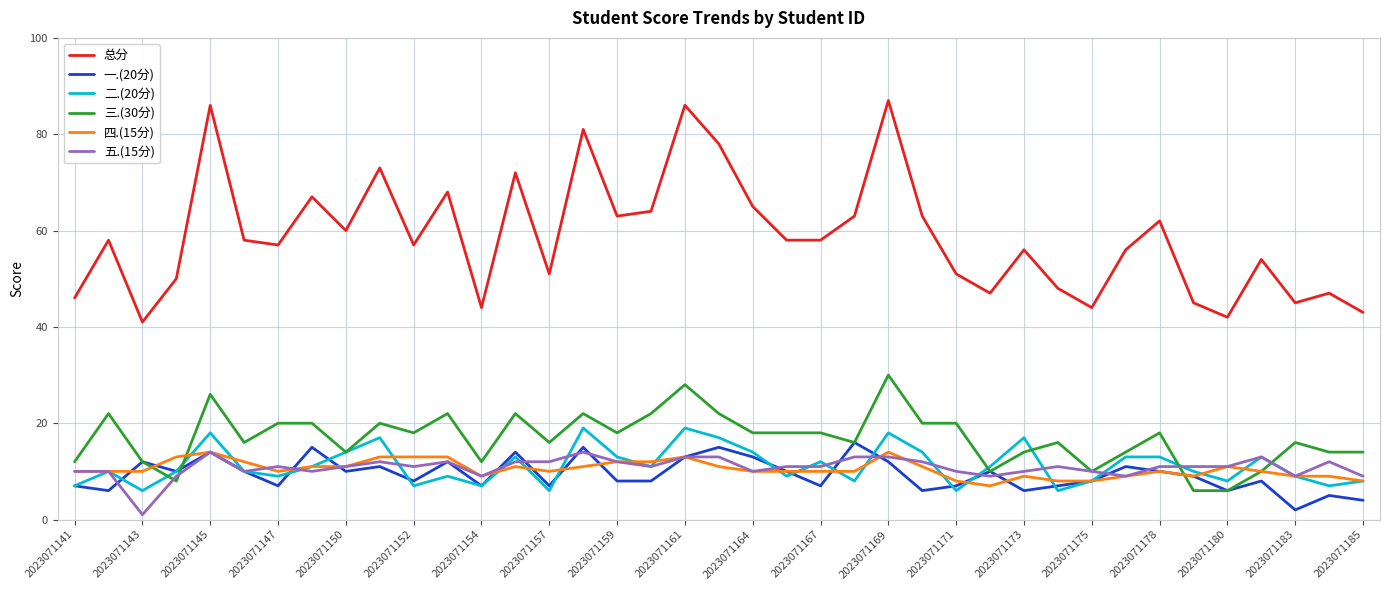

True or false: 五.(15分) and 总分 intersect in this chart.

False